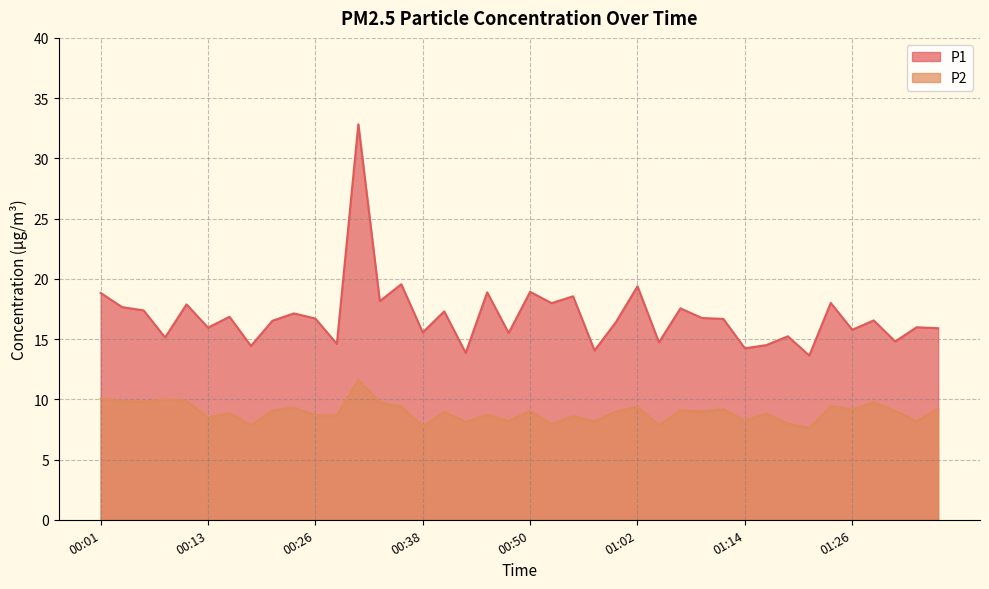

Count the number of categories in the chart.

40